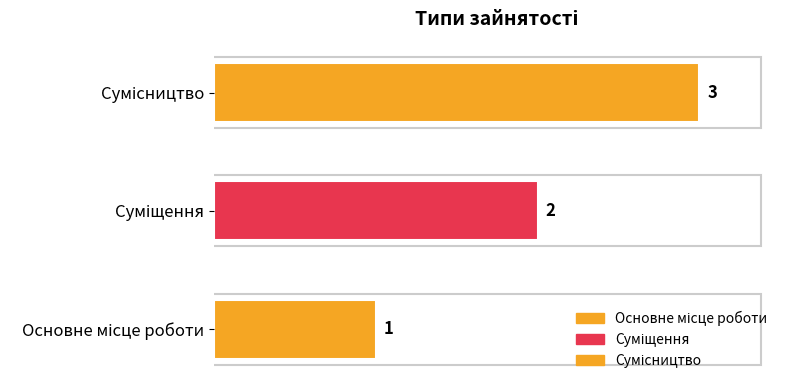

What is the sum of all values?

6